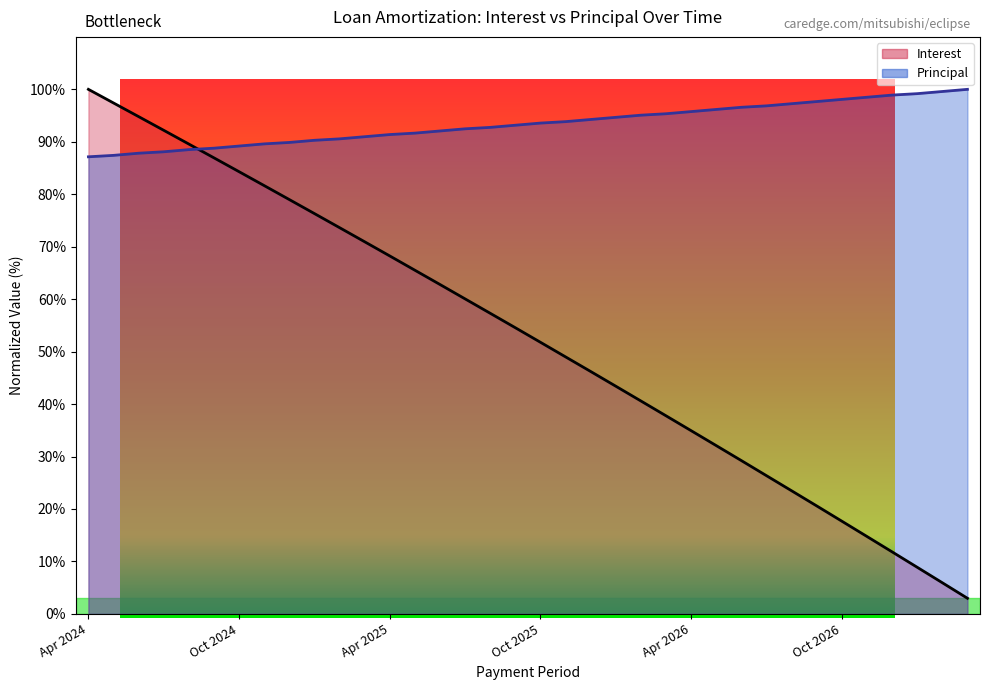

How many values in the Principal series exceed 93?

19